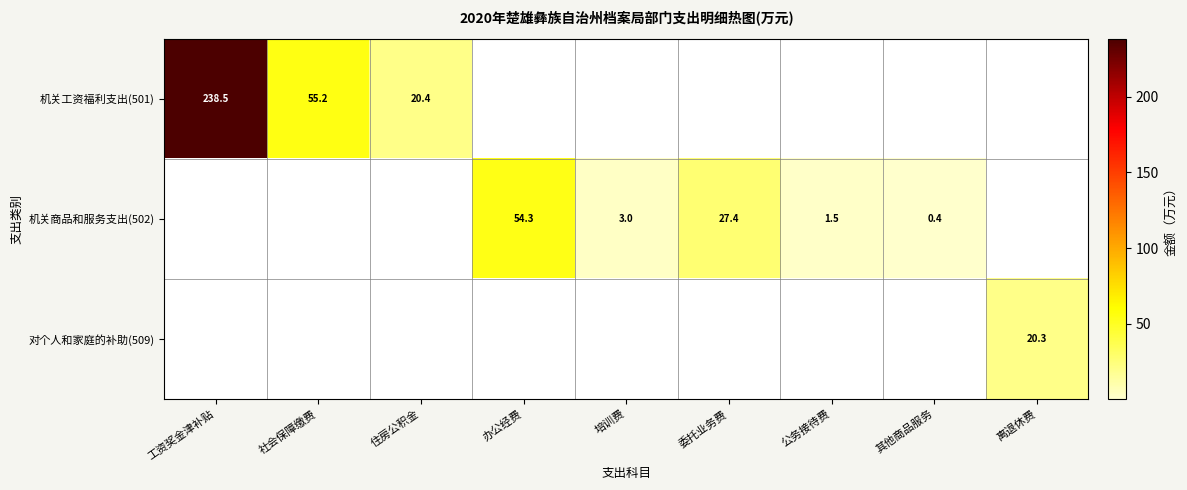

What is the difference between the 机关商品和服务支出(502) values at 公务接待费 and 其他商品服务?

1.1